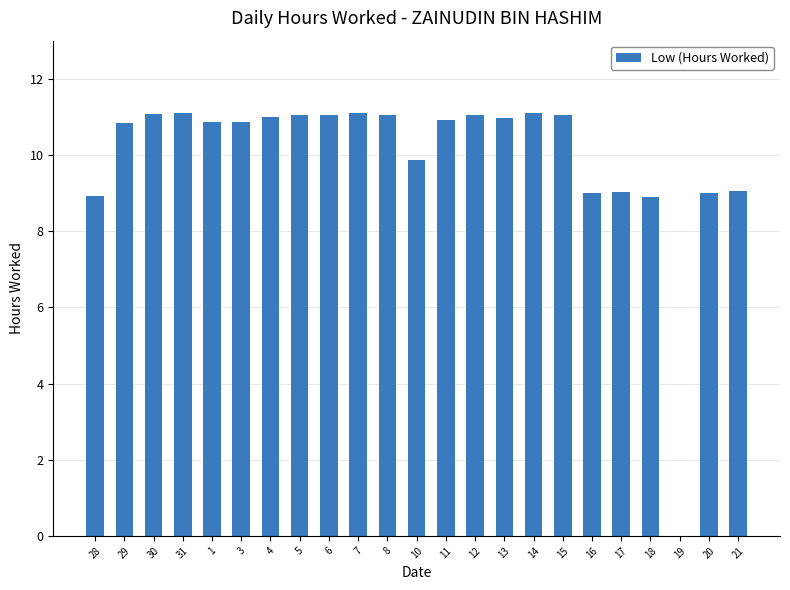

What is the greatest value displayed?

11.1